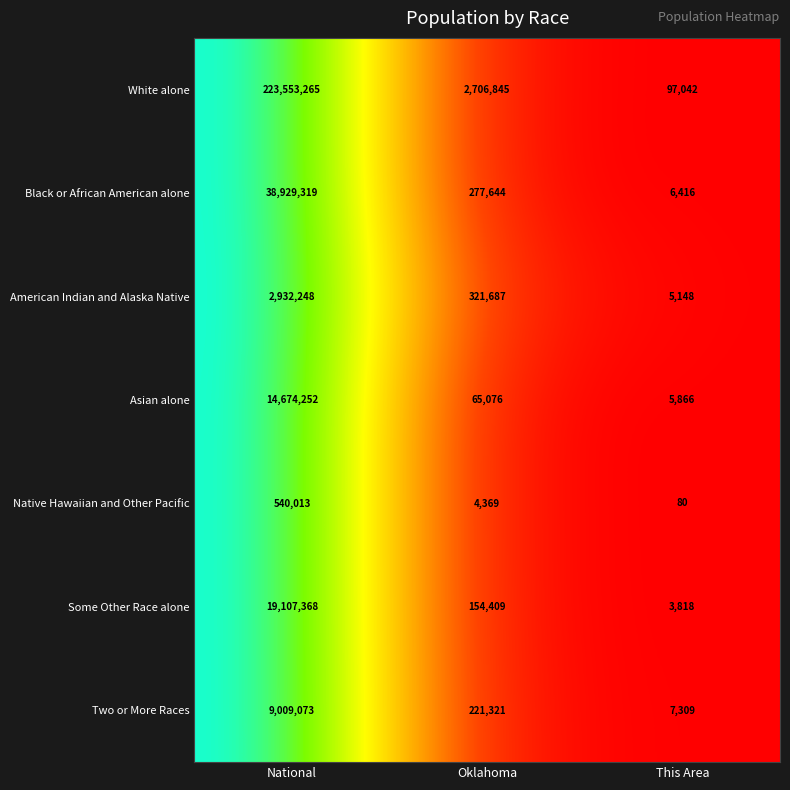

What is the maximum value shown in the chart?

223553265